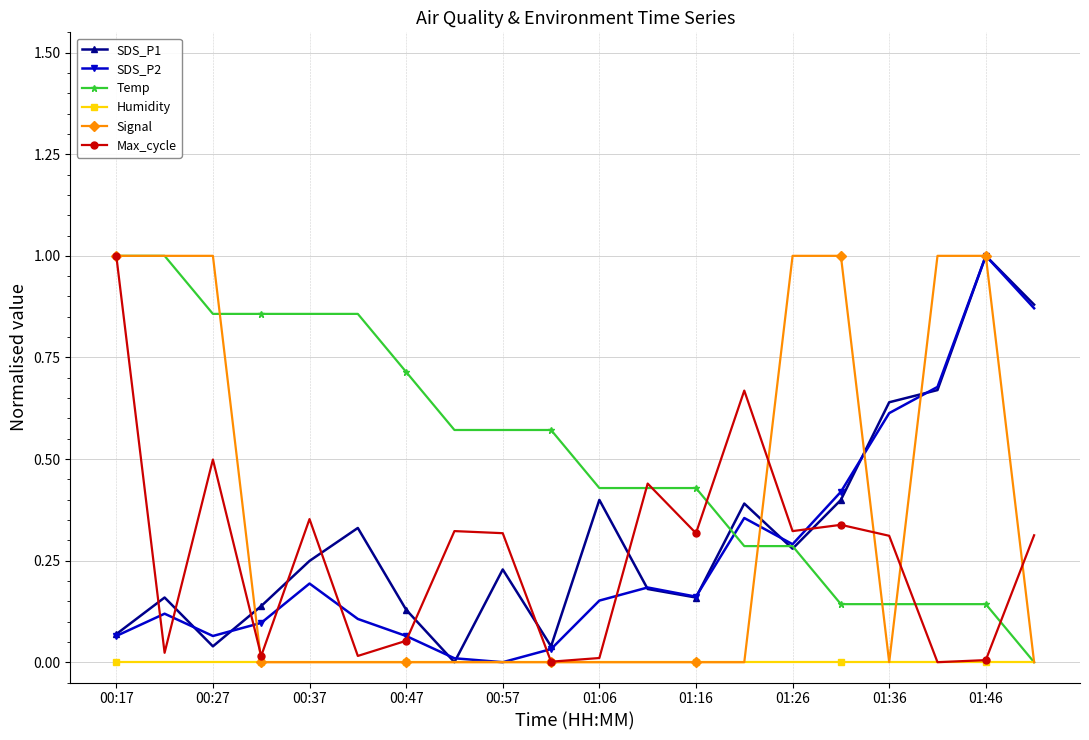

Which series has the largest total across all categories?

Temp